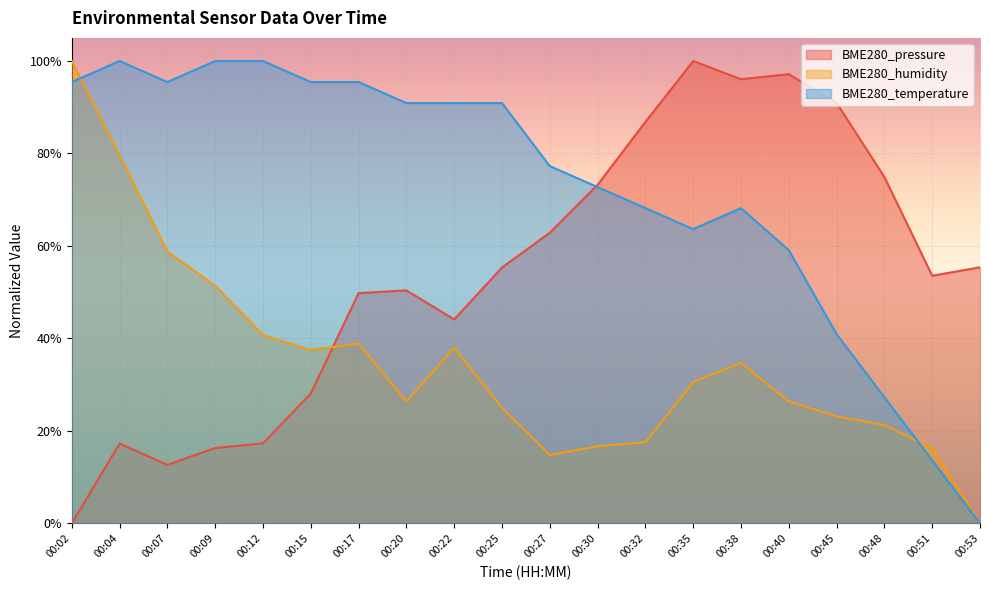

True or false: BME280_temperature and BME280_pressure cross at least once.

True